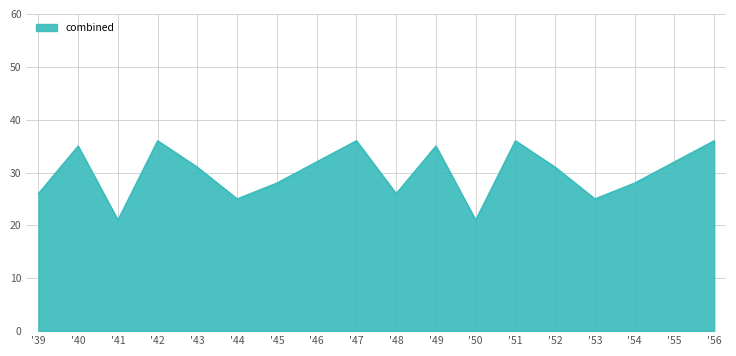

How many lines are shown in the chart?

1